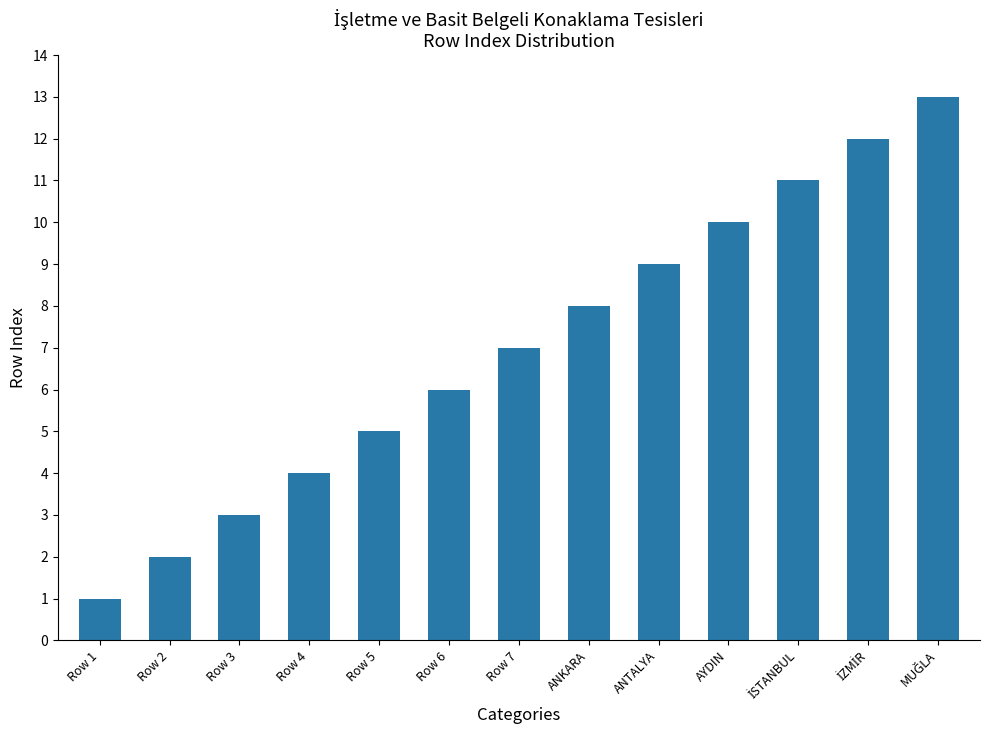

What position from the right is Row 6?

8